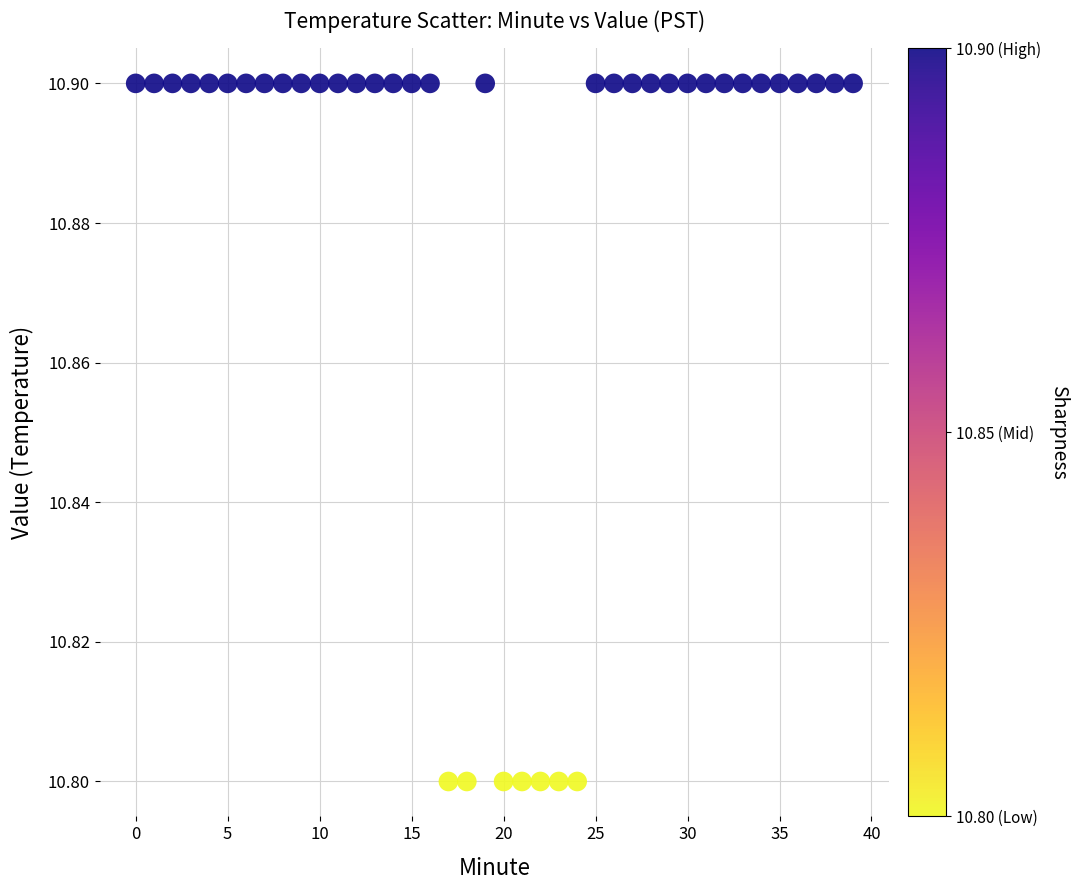

How many points are shown in the scatter plot?

40